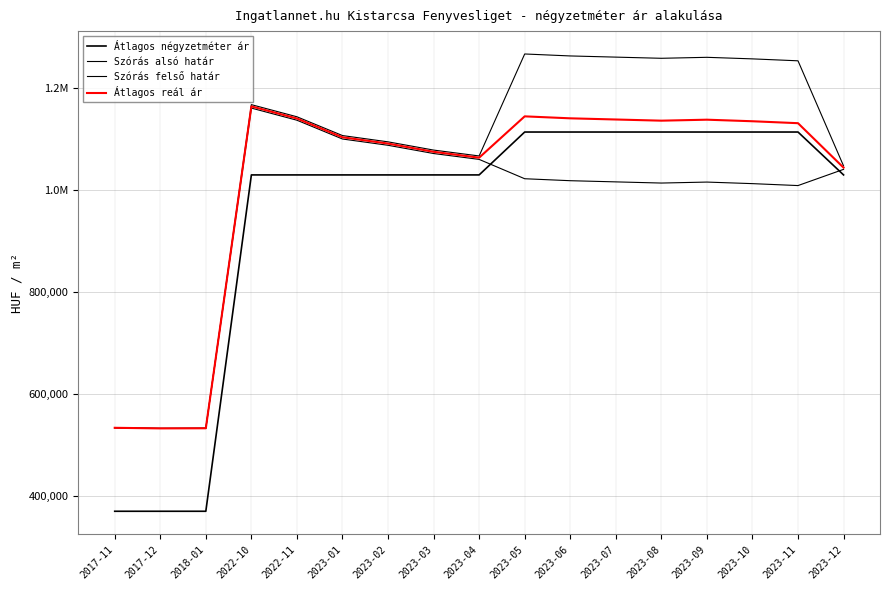

How many interior local peaks does the Átlagos reál ár series have?

3